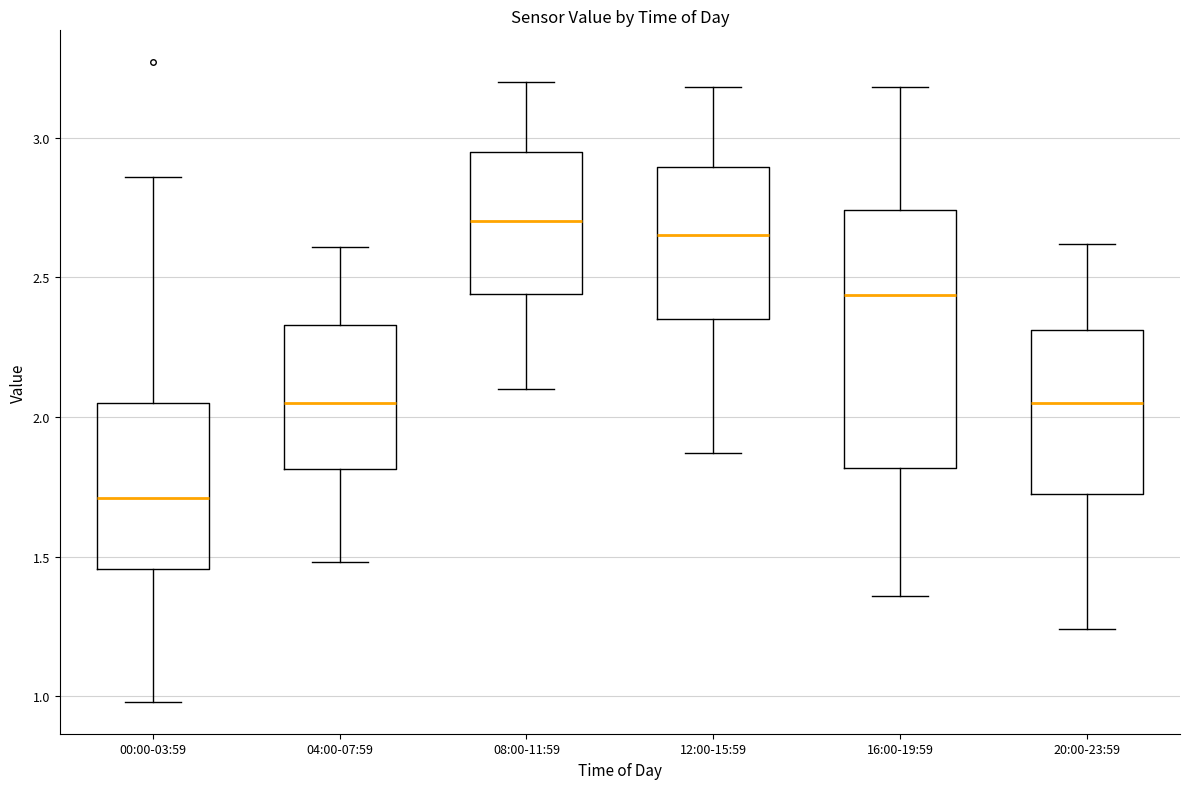

Reading left to right, transcribe this box plot: for each box, give where its median line is, the range the box spans, and where its two whiskers end, as read against the y-axis. The values are not printed on the chart, so give them approximately, as read against the axis.

00:00-03:59: median 1.70, box 1.45 to 2.05, whiskers 1.00 to 2.85
04:00-07:59: median 2.05, box 1.80 to 2.35, whiskers 1.50 to 2.60
08:00-11:59: median 2.70, box 2.45 to 2.95, whiskers 2.10 to 3.20
12:00-15:59: median 2.65, box 2.35 to 2.90, whiskers 1.85 to 3.20
16:00-19:59: median 2.45, box 1.80 to 2.75, whiskers 1.35 to 3.20
20:00-23:59: median 2.05, box 1.75 to 2.30, whiskers 1.25 to 2.60